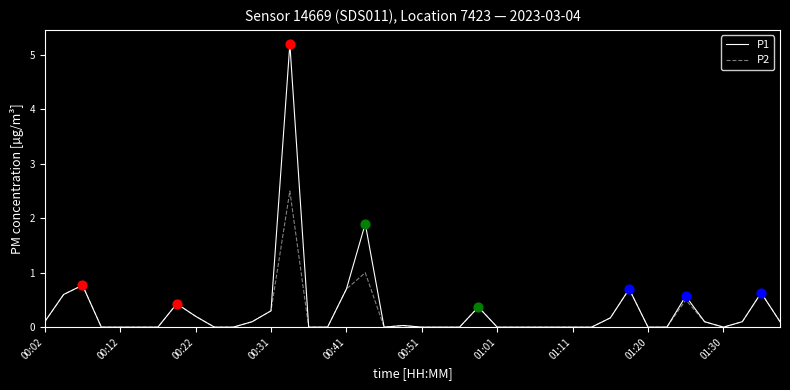

Which series has the largest range (max minus min)?

P1